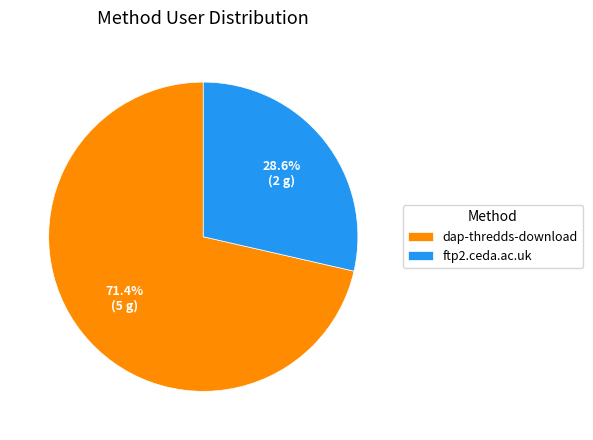

The dap-thredds-download slice represents 71% of the pie. True or false?

True